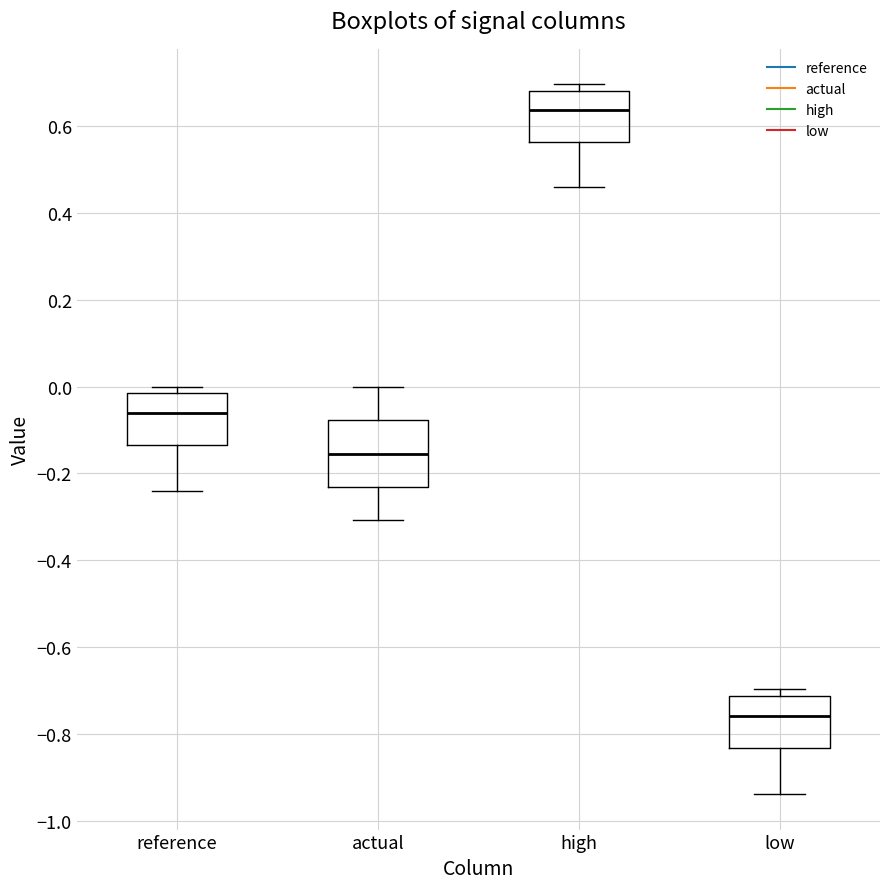

Which box is the tallest, from its lower edge to its upper edge?

actual